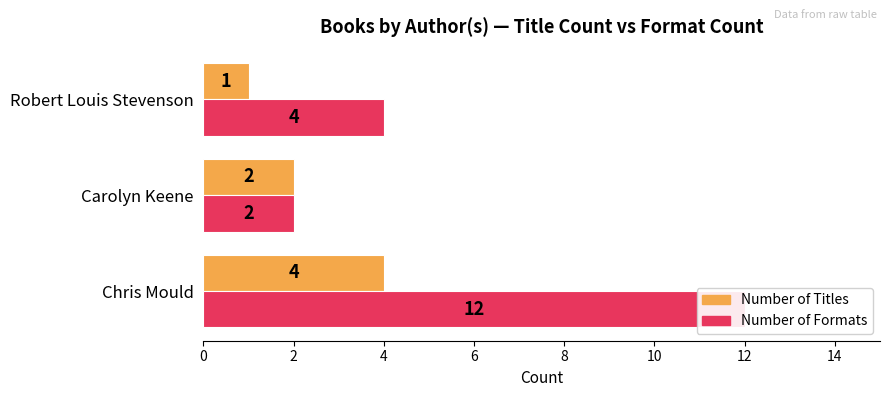

Is it true that Number of Titles equals 1 at 4?

True